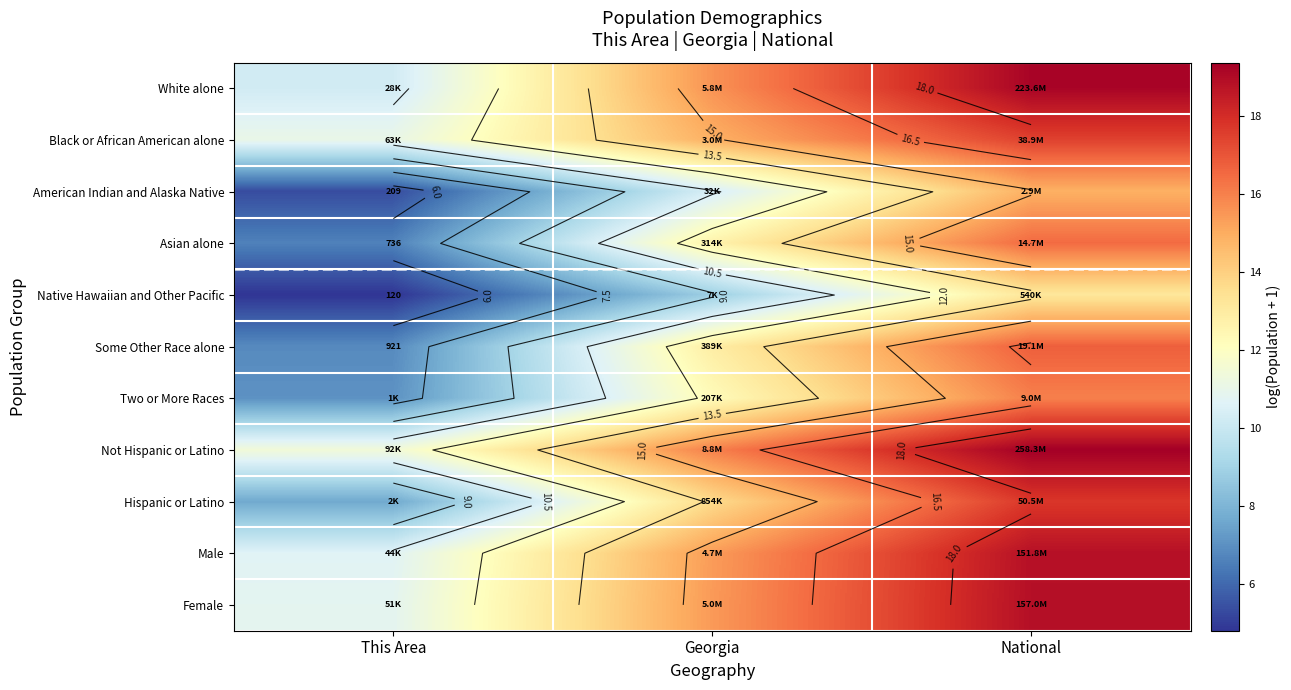

What is the highest value of the Black or African American alone series?

17.5